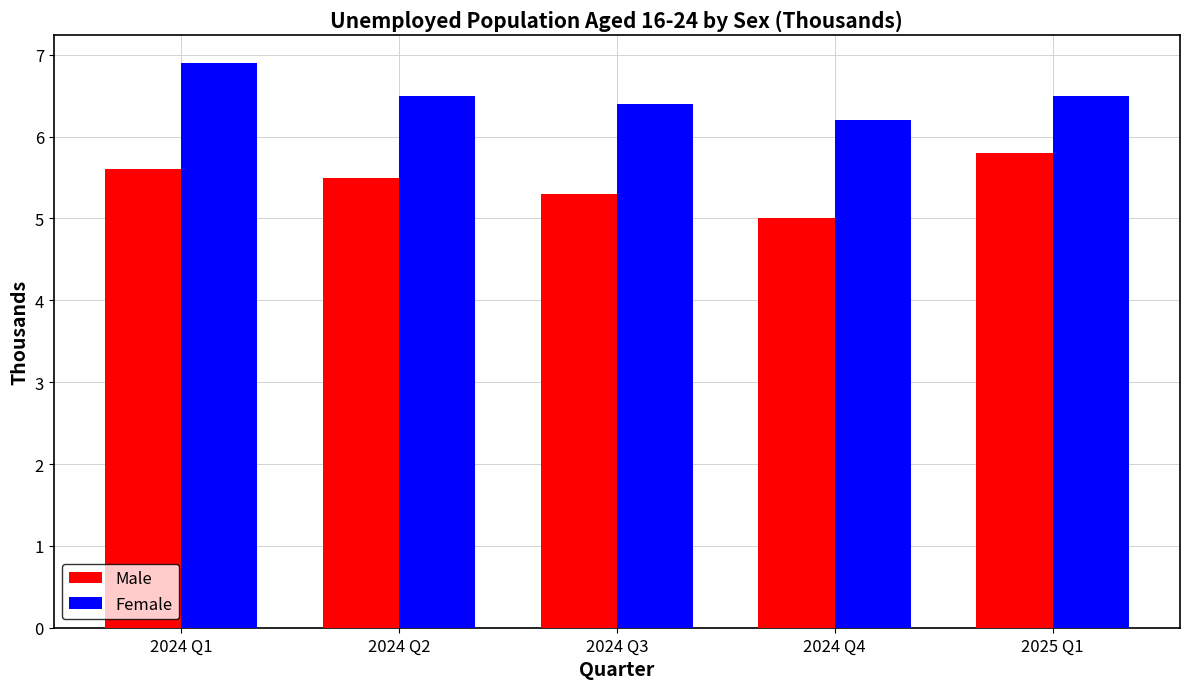

Is the value of Male at 2024 Q3 greater than the value of Female at 2024 Q2?

No